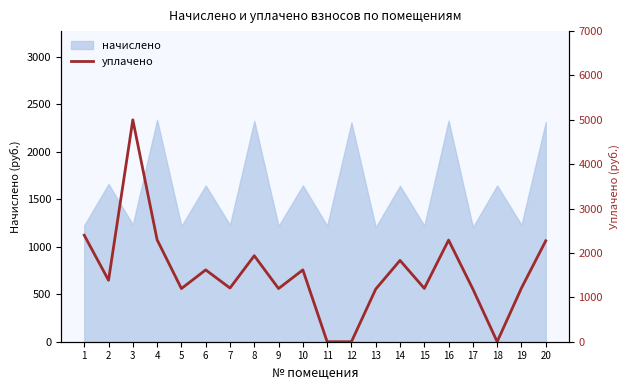

The value at 5 is 655.1. True or false?

False